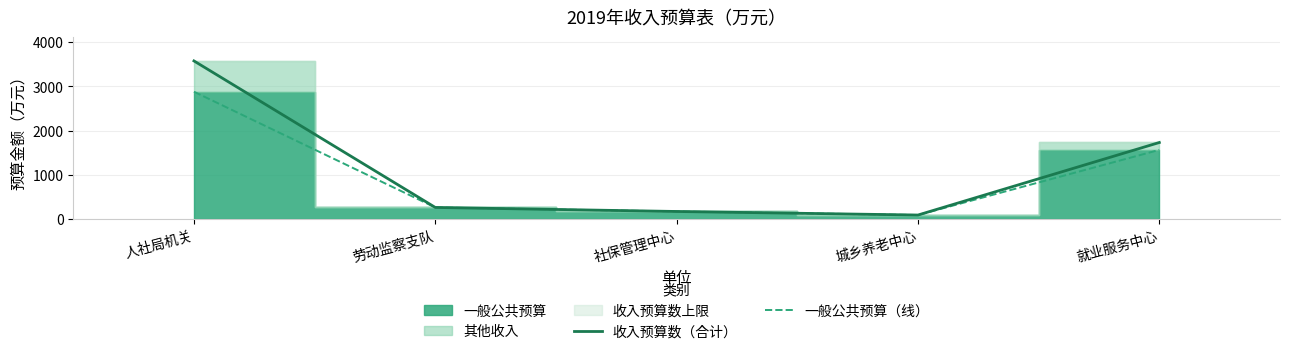

What is the minimum value shown in the chart?

92.4